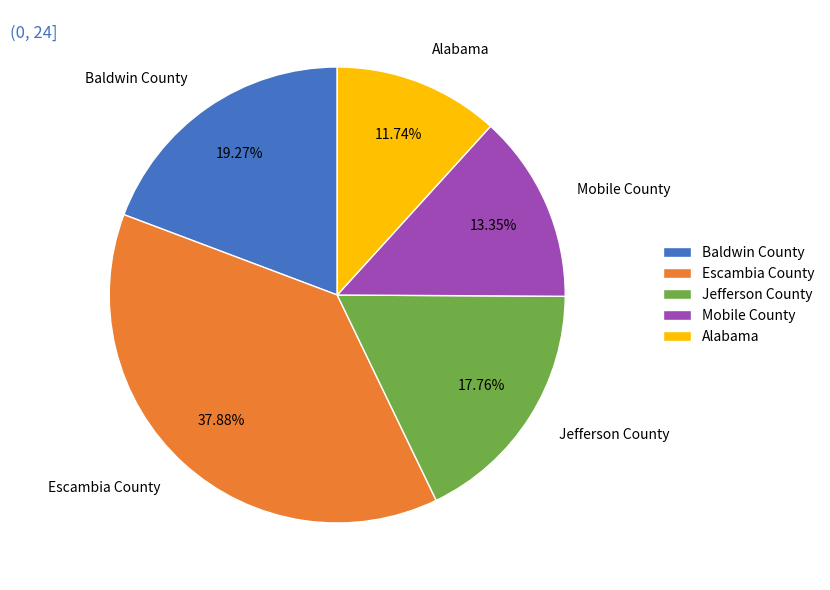

Rank the categories by value from highest to lowest.

Escambia County, Baldwin County, Jefferson County, Mobile County, Alabama